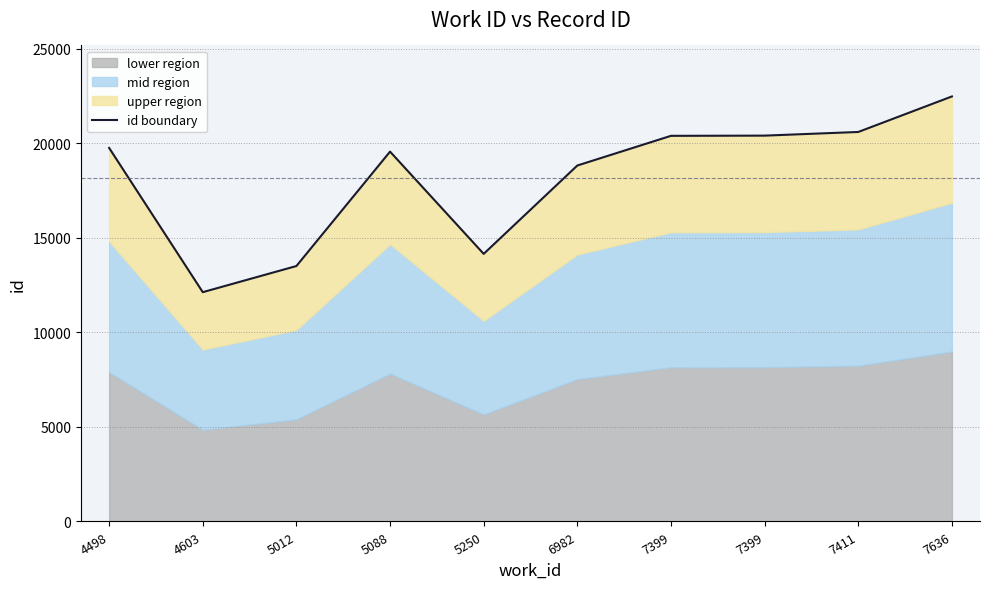

How many data points does each series have?

10